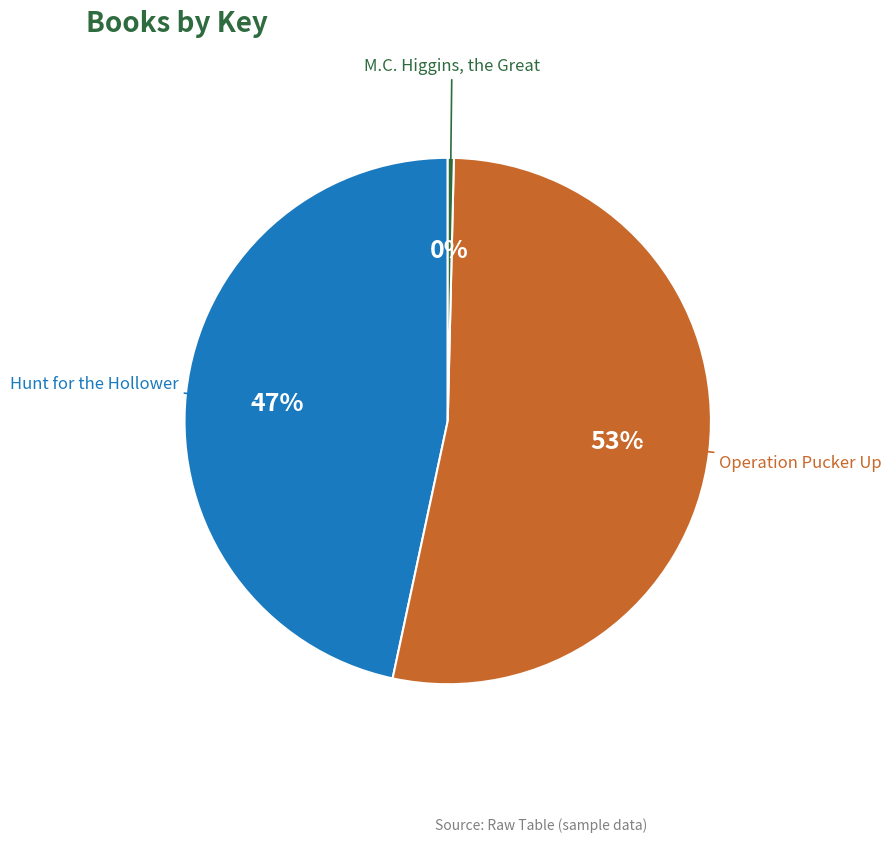

Which slice is the smallest?

M.C. Higgins, the Great